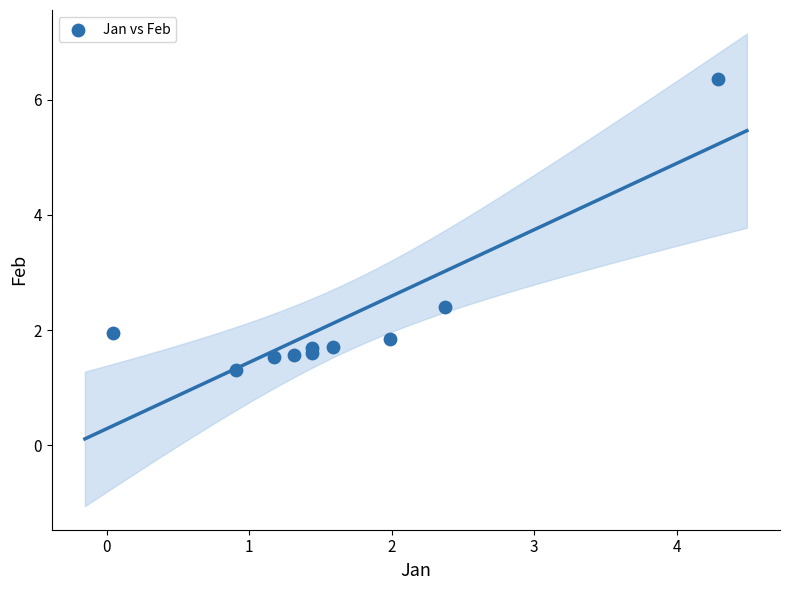

What Y value in the scatter plot is closest to 3?

2.4